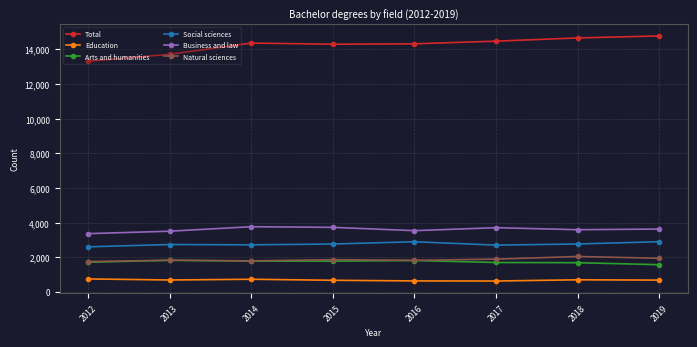

True or false: Total and Arts and humanities intersect in this chart.

False